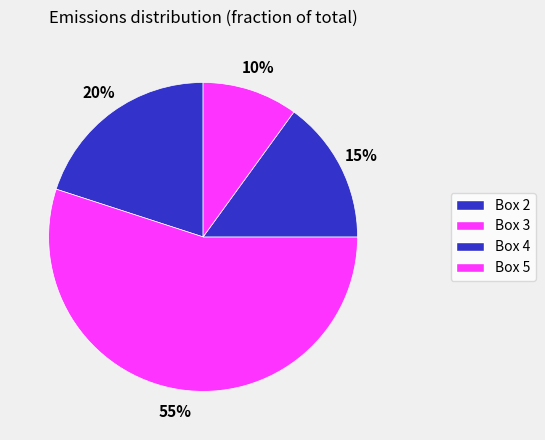

How many slices are in this pie chart?

4